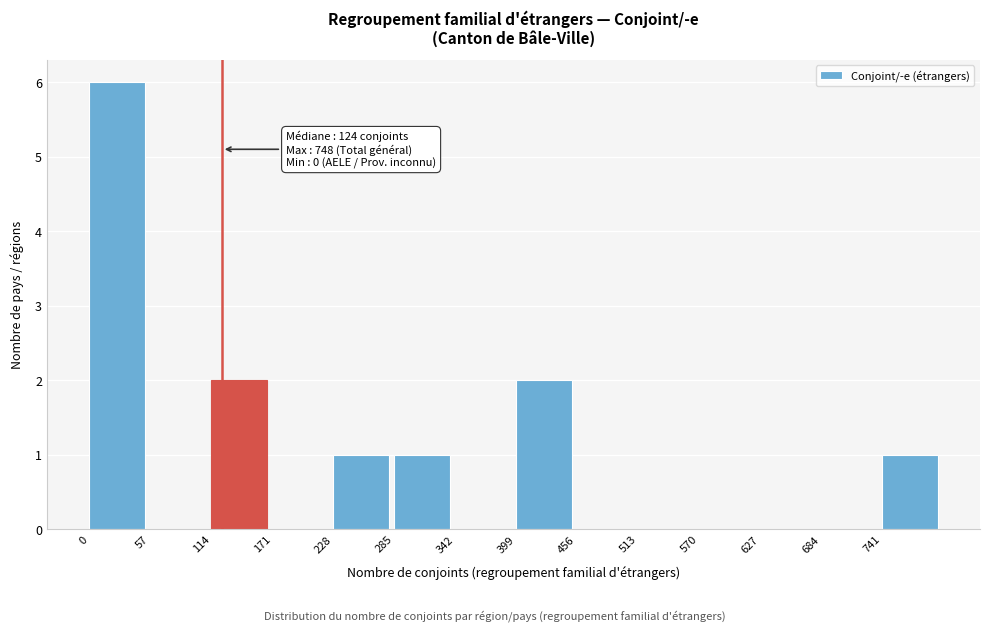

Which range on the x-axis has the tallest bar?

0 to 57